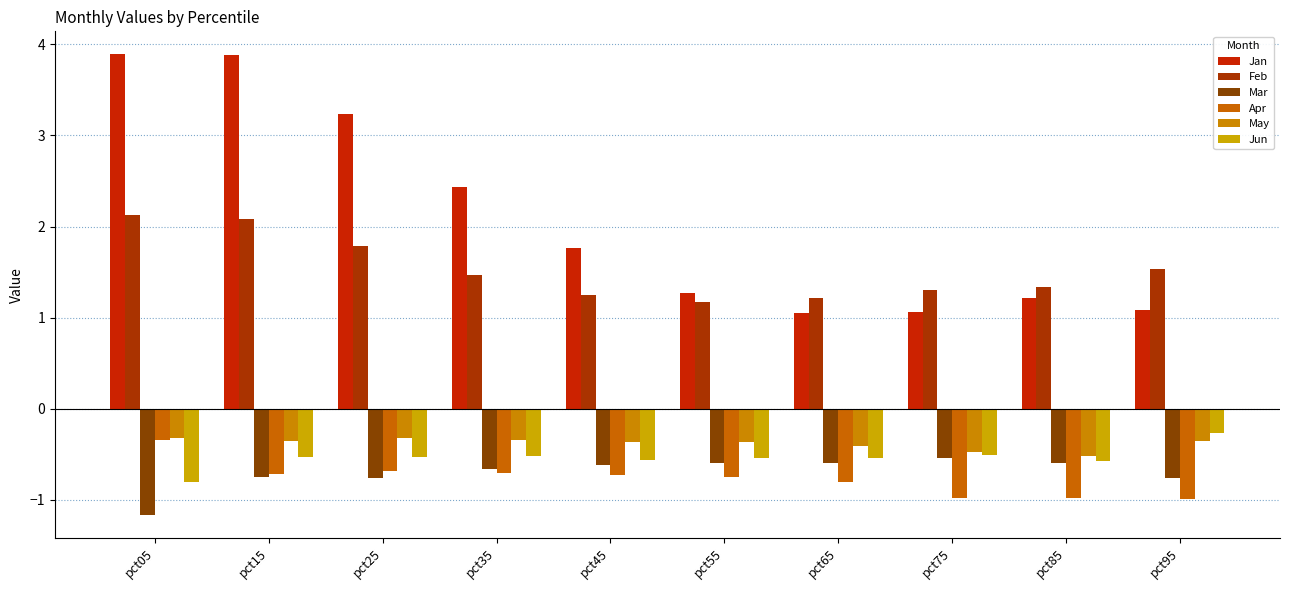

Count the number of data series in this chart.

6